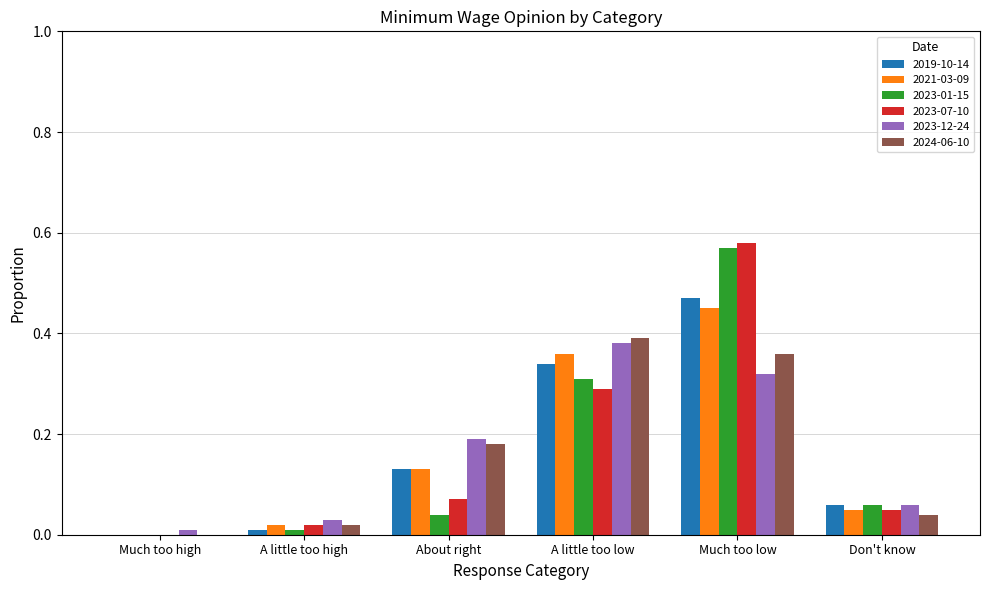

At which category is the sum across all series the highest?

Much too low